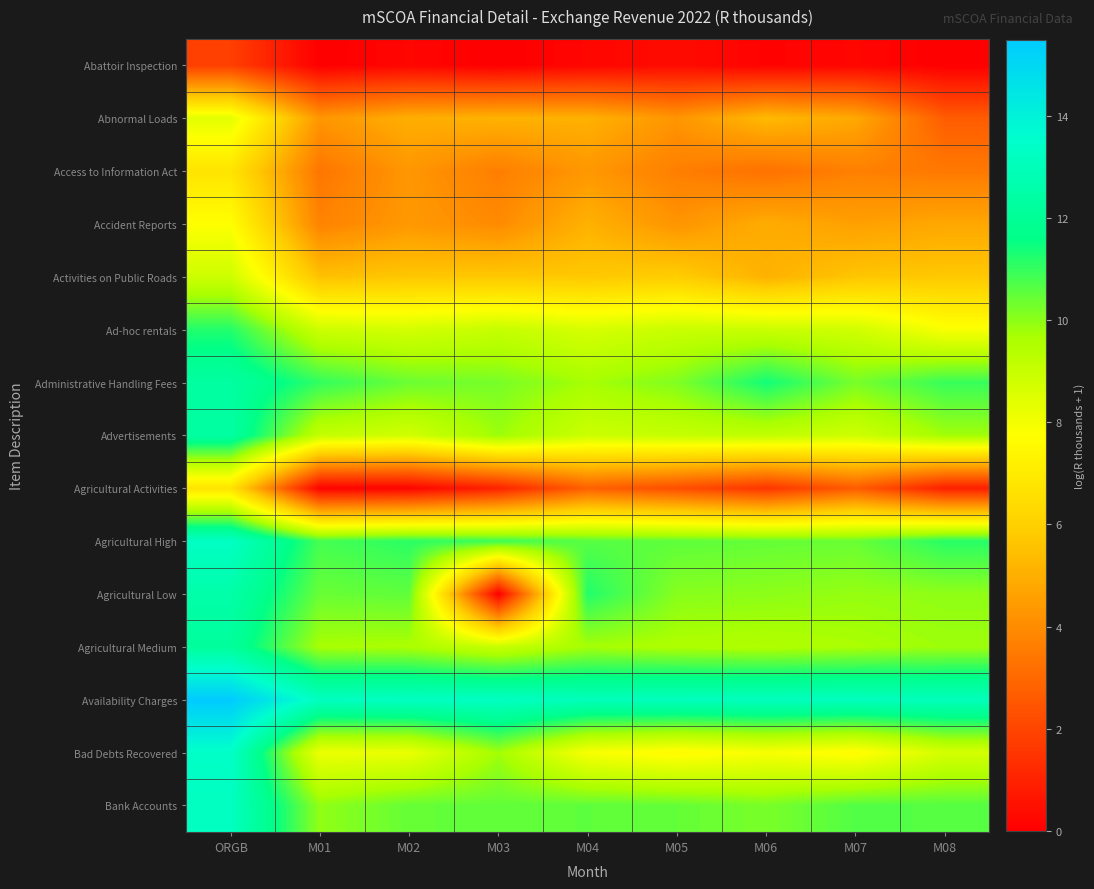

Which category has the lowest value across all series?

M01